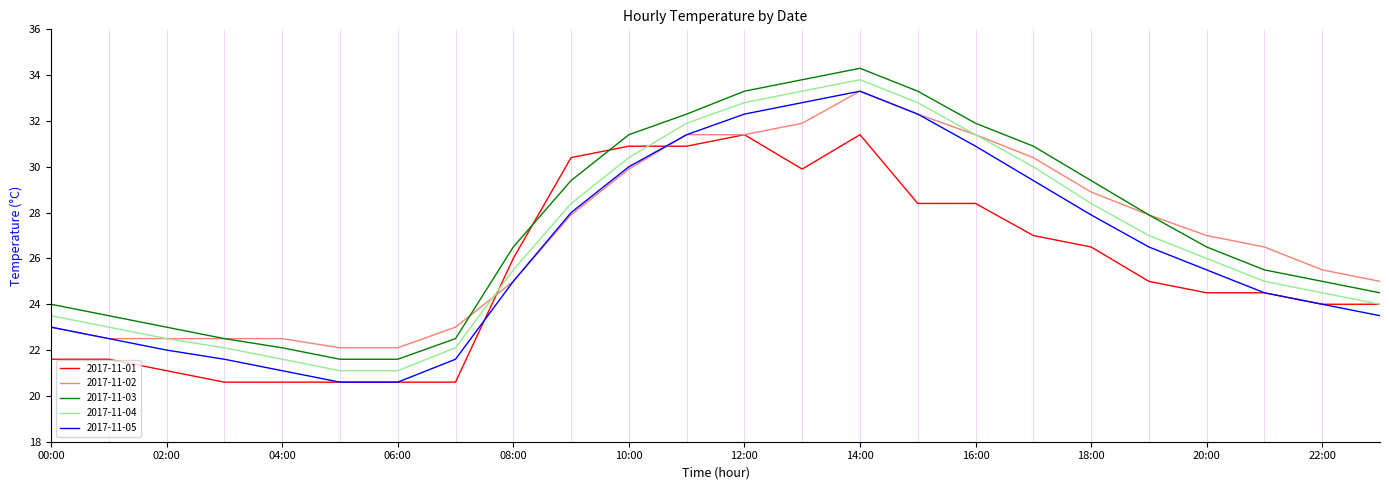

How many times do 2017-11-01 and 2017-11-03 cross each other?

2